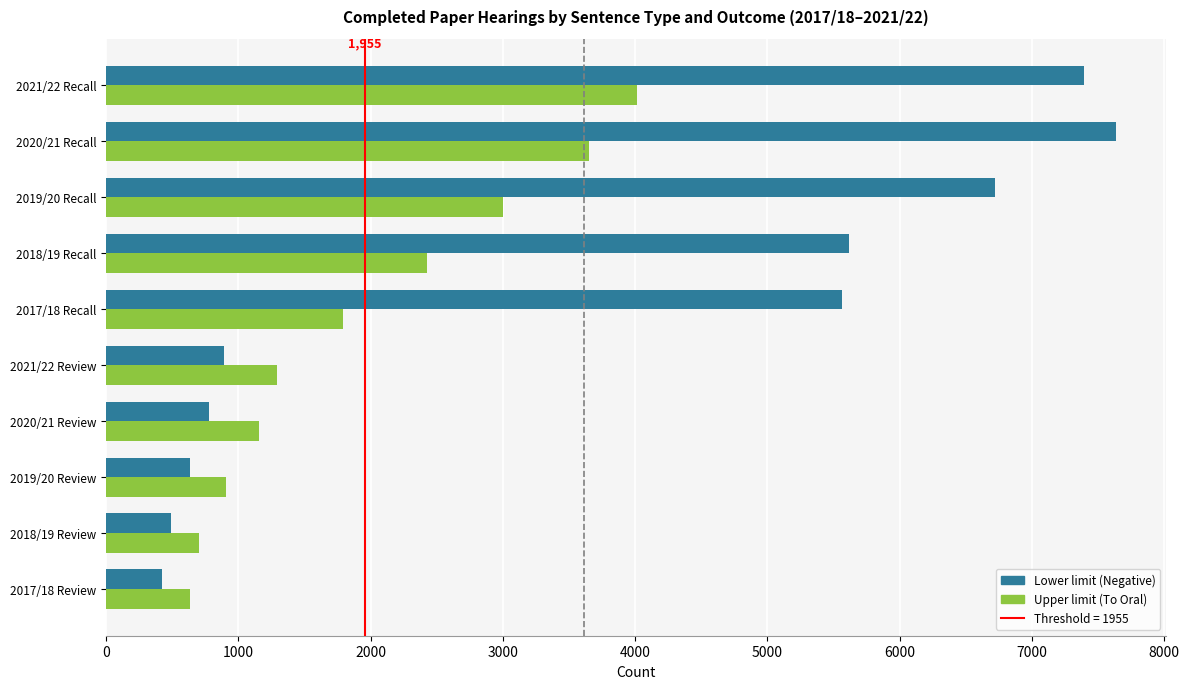

Count the number of categories in the chart.

10